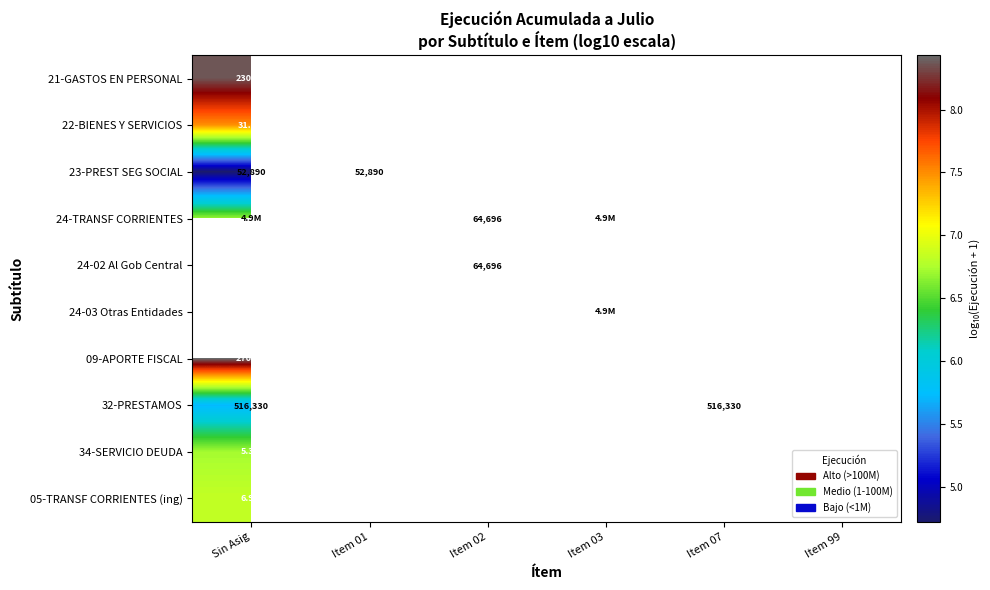

At how many categories does at least one series exceed 5?

5